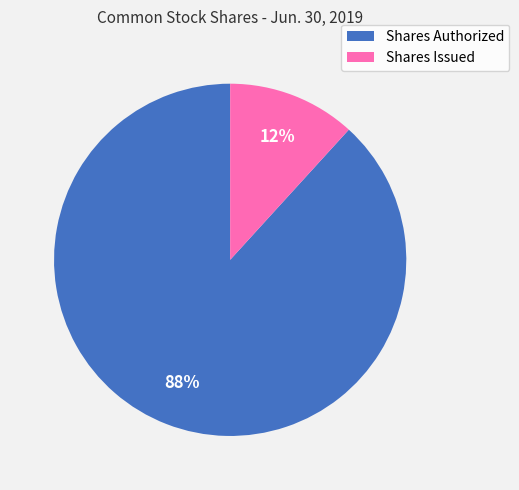

To the nearest percent, what is the average slice percentage?

50%